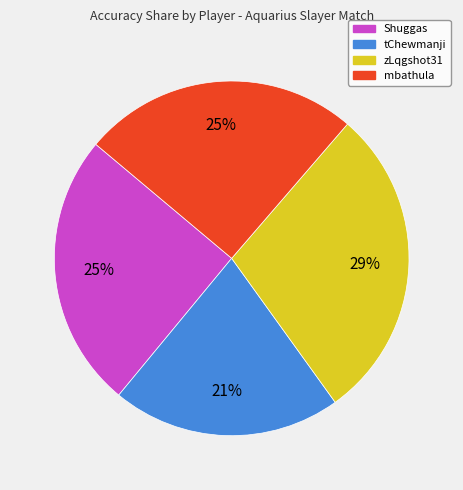

Combined, do mbathula and zLqgshot31 account for over 50%?

Yes